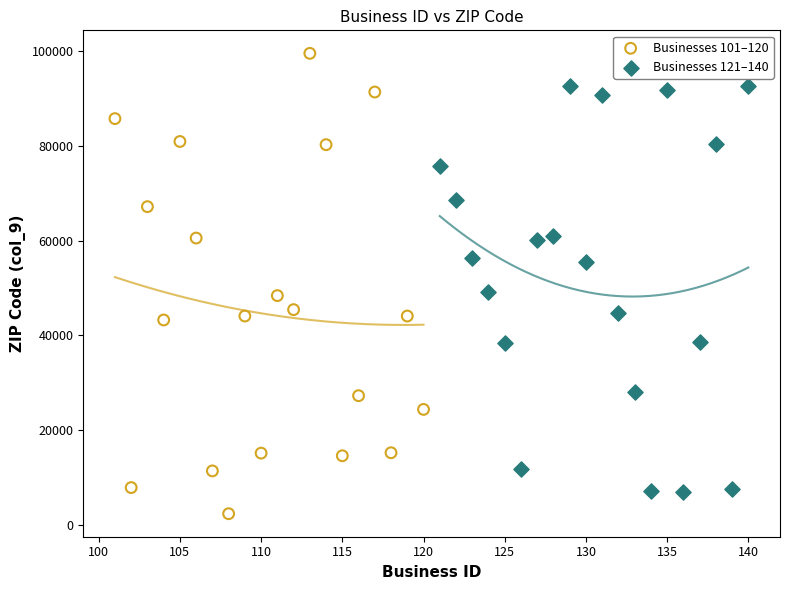

Which series contains the highest Y value?

Businesses 101–120